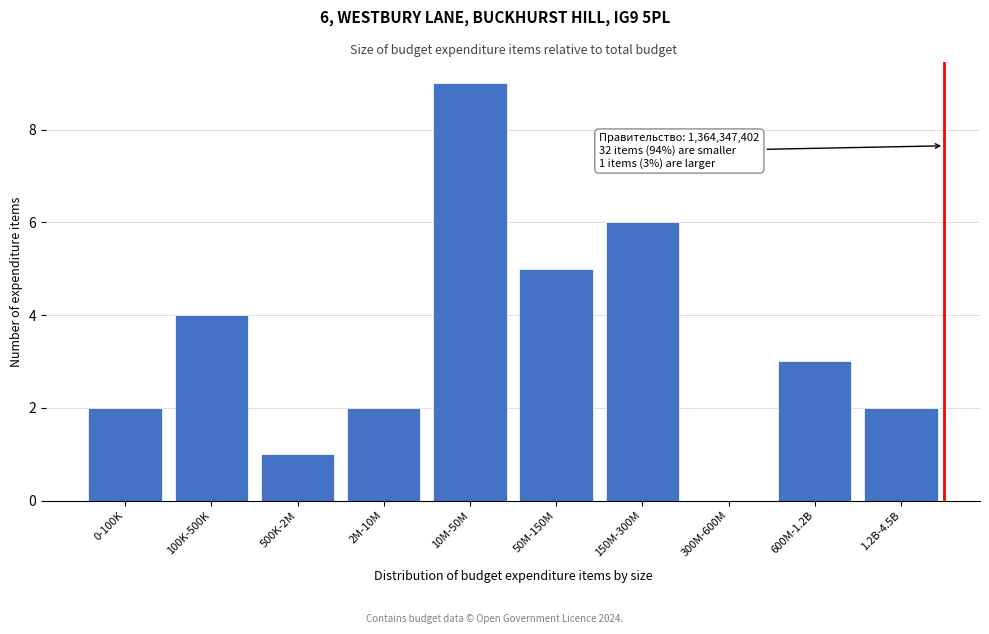

Reading right to left, list all the values displayed in this chart.

1.2B-4.5B=2	600M-1.2B=3	300M-600M=0	150M-300M=6	50M-150M=5	10M-50M=9	2M-10M=2	500K-2M=1	100K-500K=4	0-100K=2